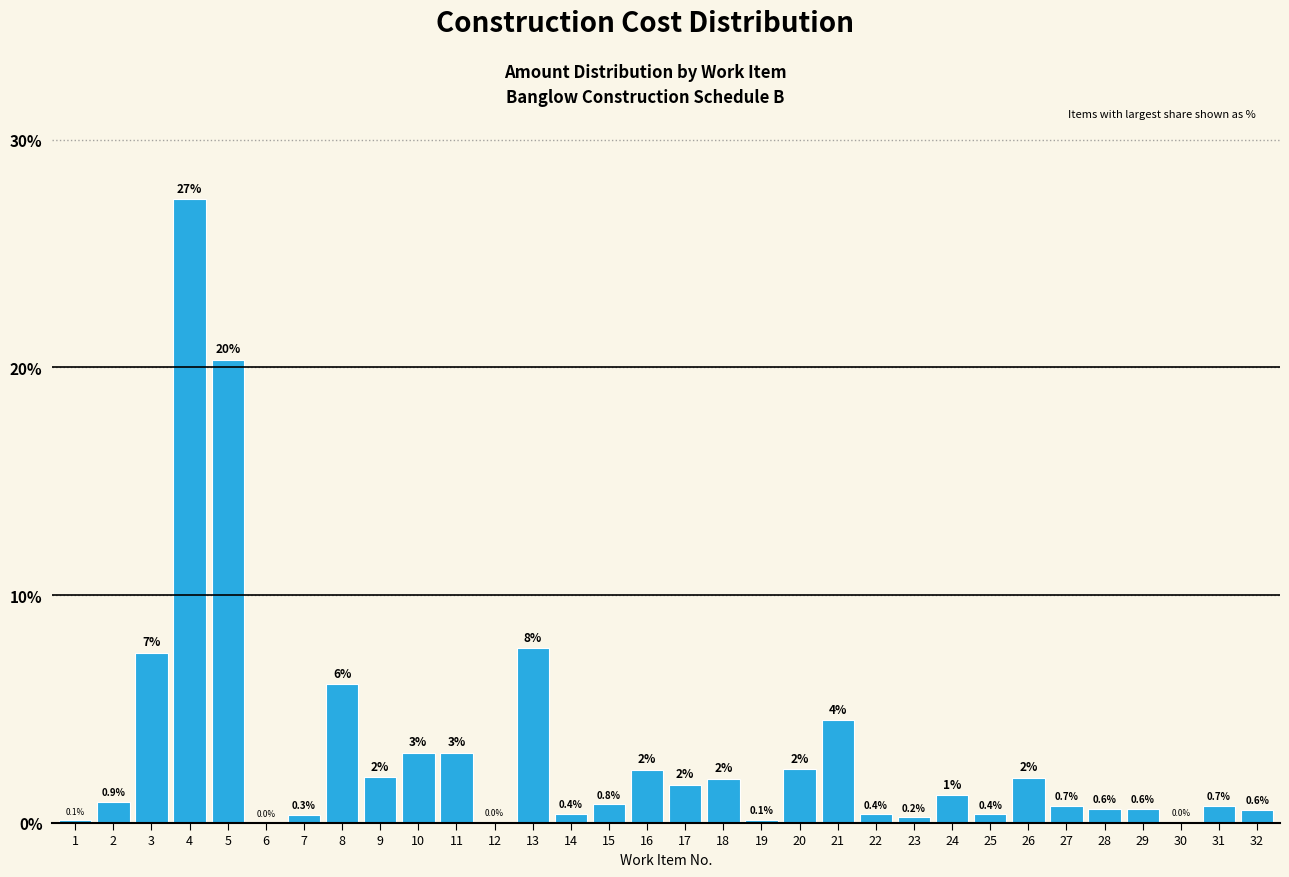

What is the greatest value displayed?

27.4